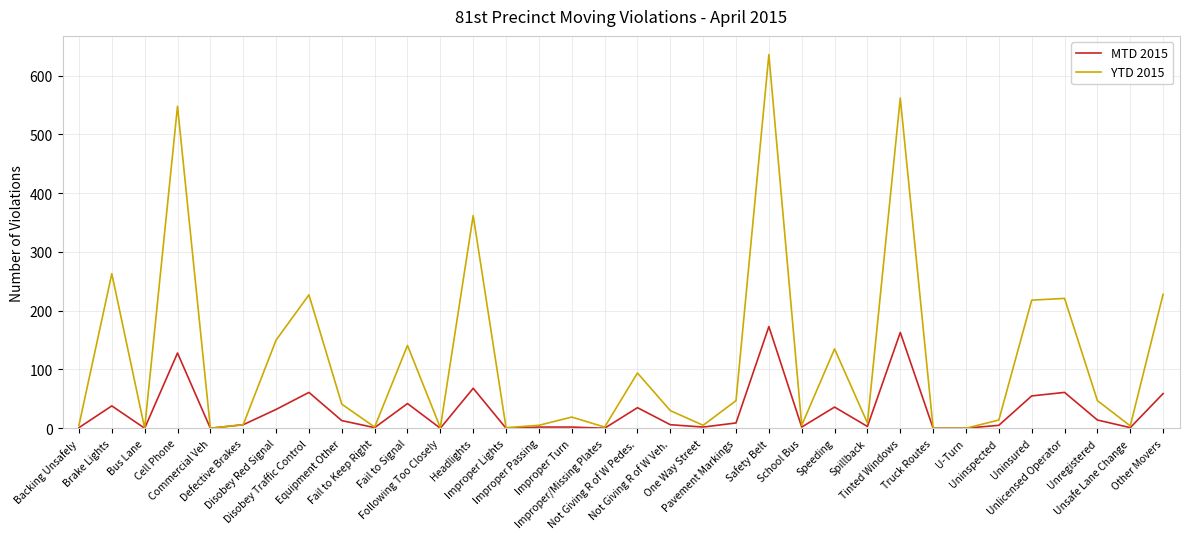

Is this an area chart (filled region under the line)?

No